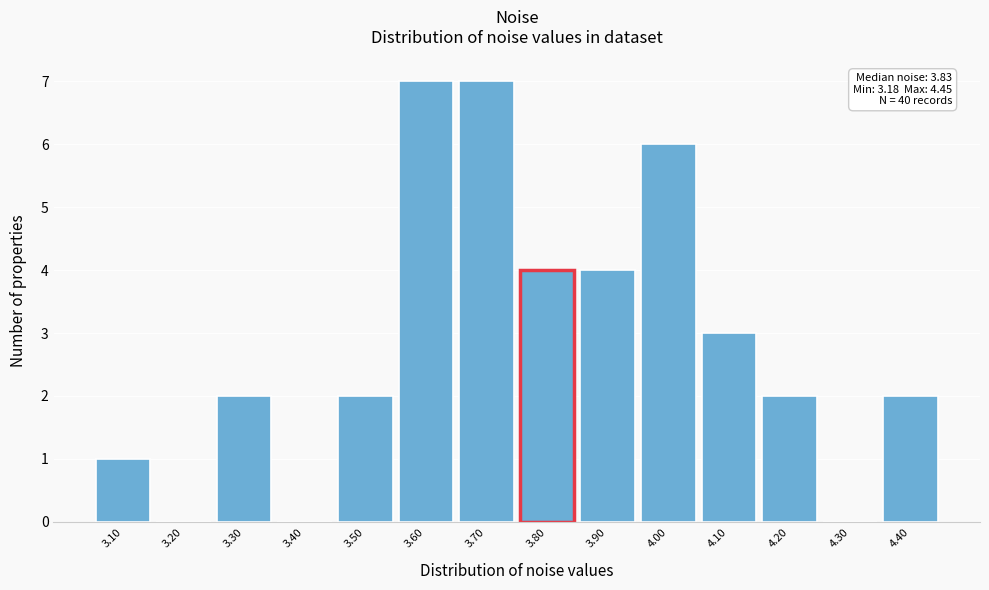

Reading left to right, list all the values displayed in this chart.

3.10=1	3.20=0	3.30=2	3.40=0	3.50=2	3.60=7	3.70=7	3.80=4	3.90=4	4.00=6	4.10=3	4.20=2	4.30=0	4.40=2